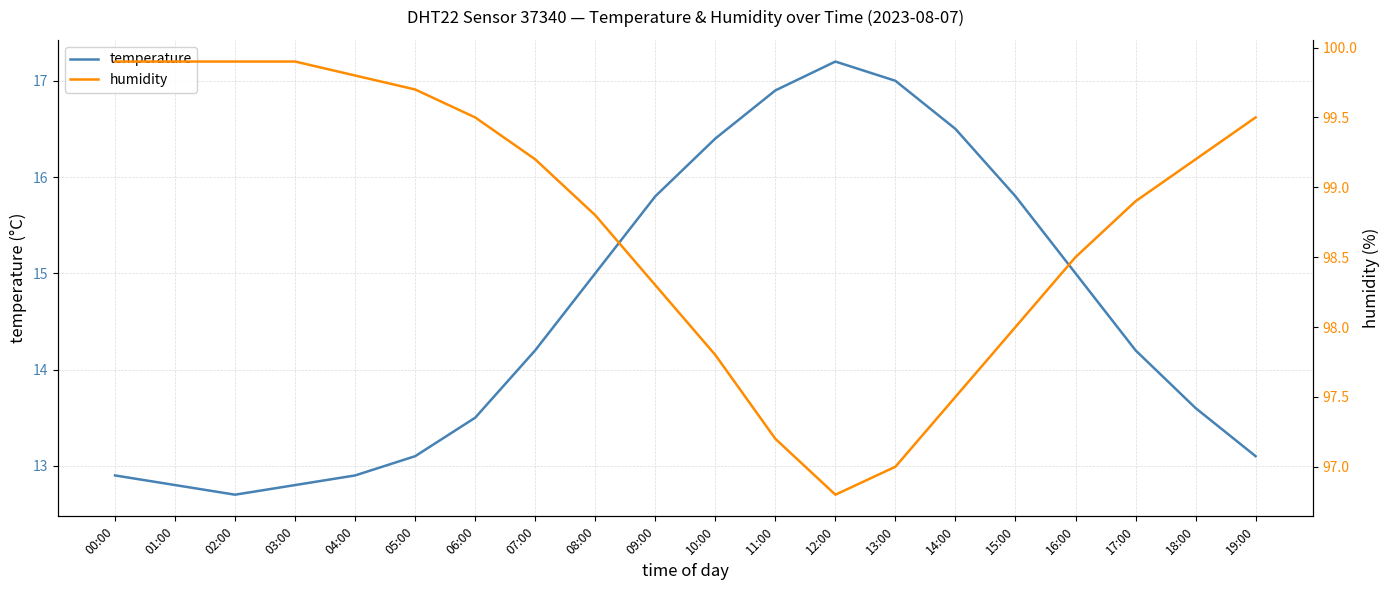

How many values in the humidity series exceed 99?

10